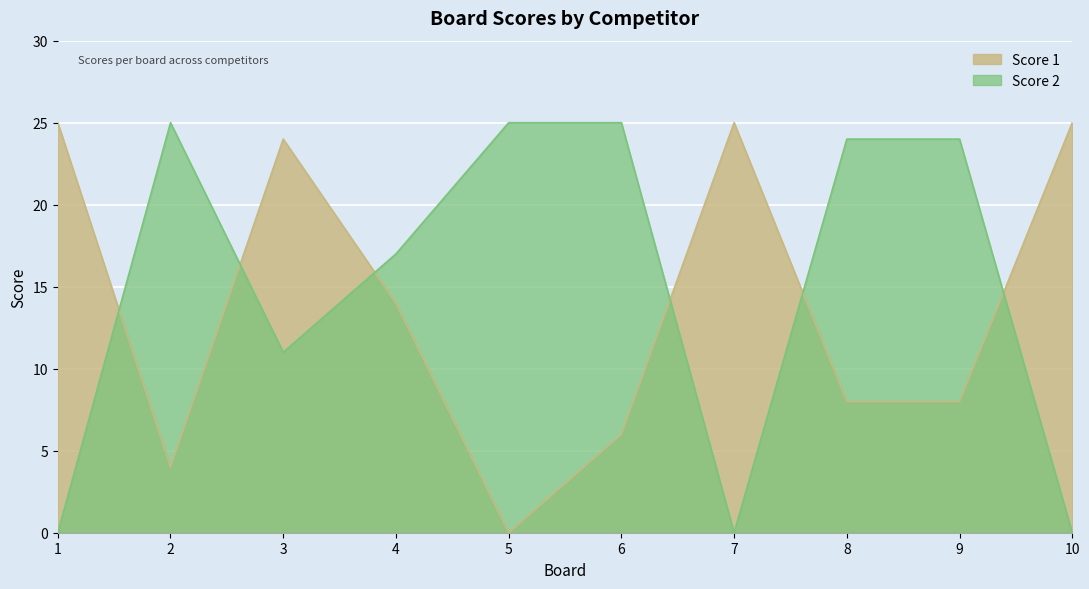

Reading right to left, what are all the values shown in this chart?

Score 1: 10=25	9=8	8=8	7=25	6=6	5=0	4=14	3=24	2=4	1=25
Score 2: 10=0	9=24	8=24	7=0	6=25	5=25	4=17	3=11	2=25	1=0